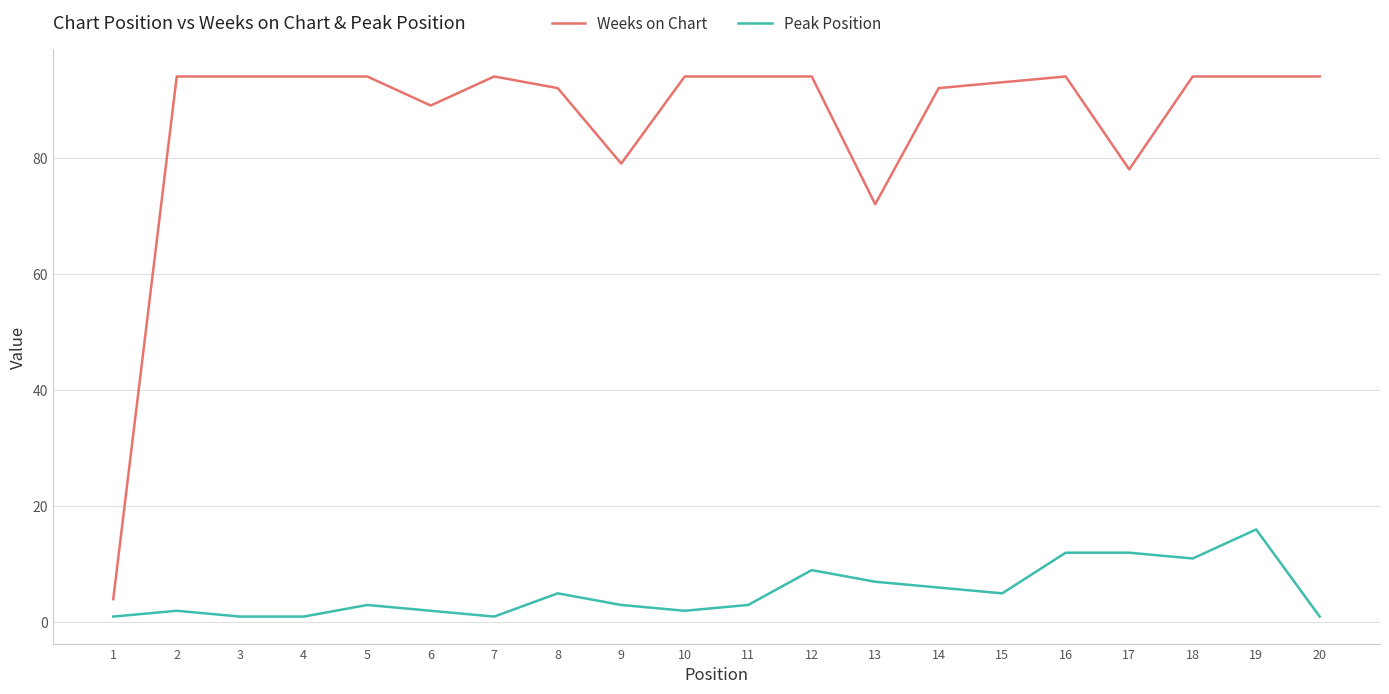

How many distinct data groups are displayed?

2